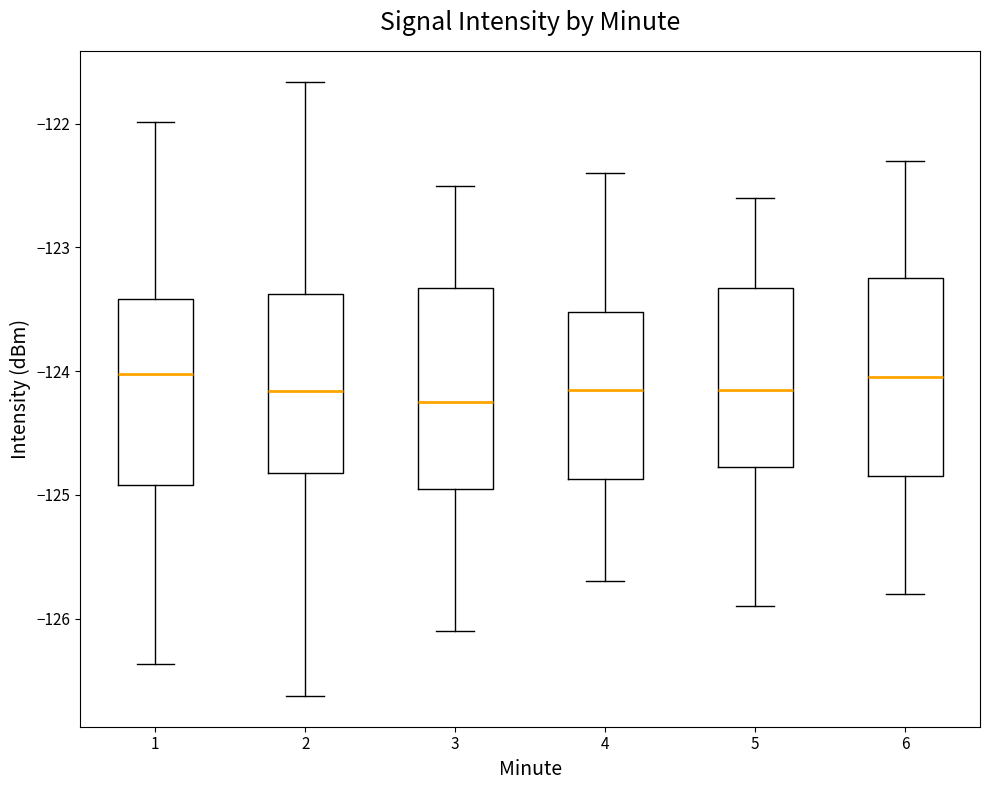

Reading left to right, read every box against the y-axis: the position of its median line, the range the box covers, and the ends of its whiskers. The values are not printed on the chart, so give them approximately, as read against the axis.

1: median -124.0, box -124.9 to -123.4, whiskers -126.4 to -122.0
2: median -124.2, box -124.8 to -123.4, whiskers -126.6 to -121.7
3: median -124.2, box -124.9 to -123.3, whiskers -126.1 to -122.5
4: median -124.1, box -124.9 to -123.5, whiskers -125.7 to -122.4
5: median -124.1, box -124.8 to -123.3, whiskers -125.9 to -122.6
6: median -124.0, box -124.8 to -123.2, whiskers -125.8 to -122.3